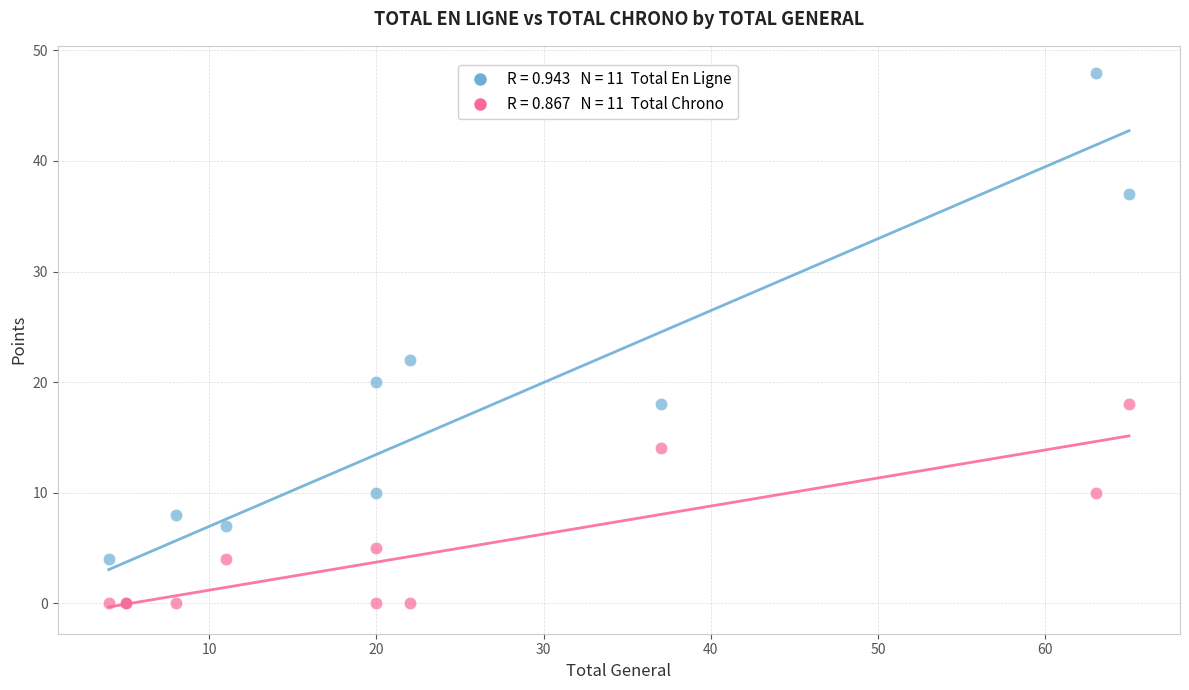

Across all series, what Y value is closest to 24?

22